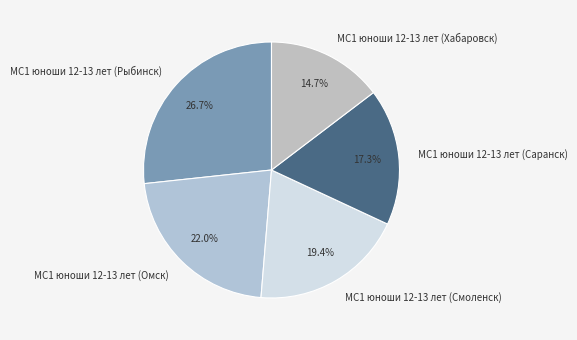

Which category has the smallest portion of the pie?

МС1 юноши 12-13 лет (Хабаровск)